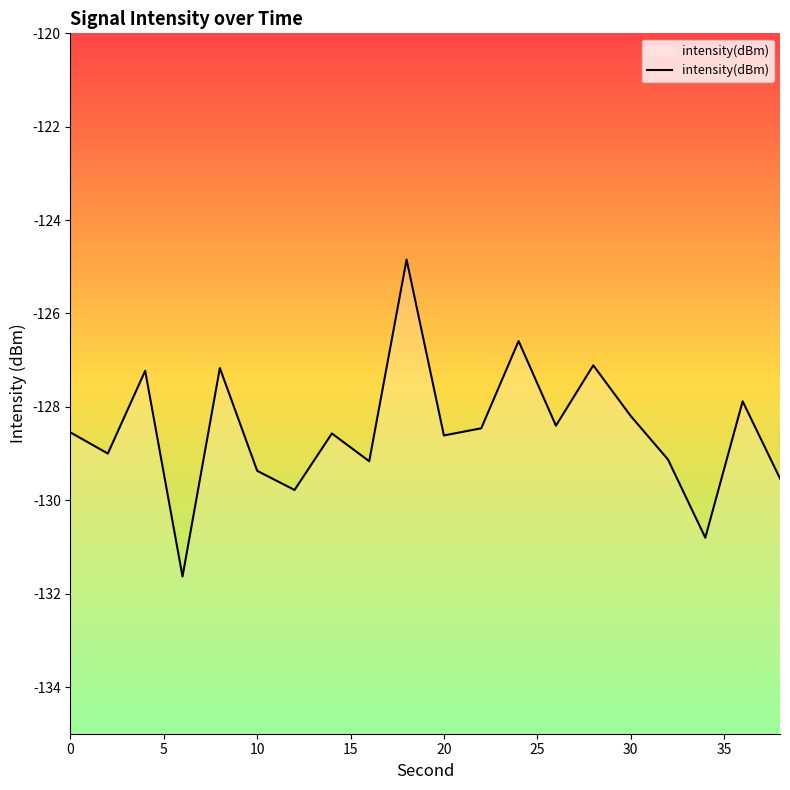

Does the chart have visible grid lines?

No